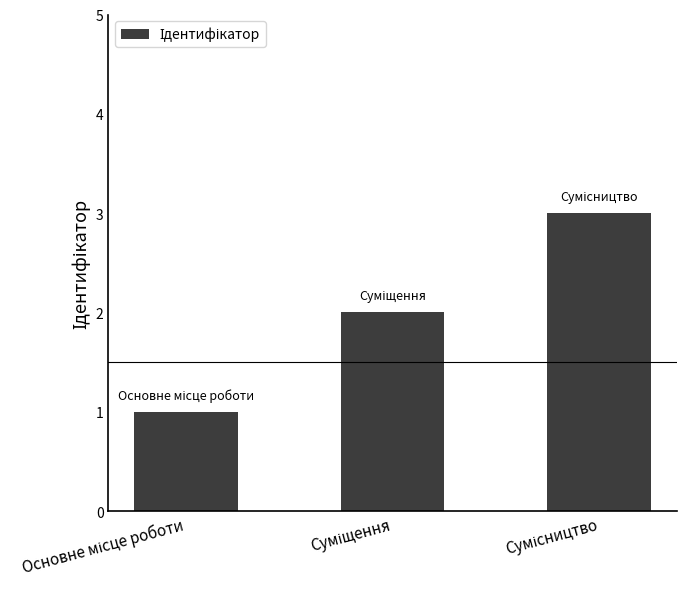

What is the smallest value displayed?

1